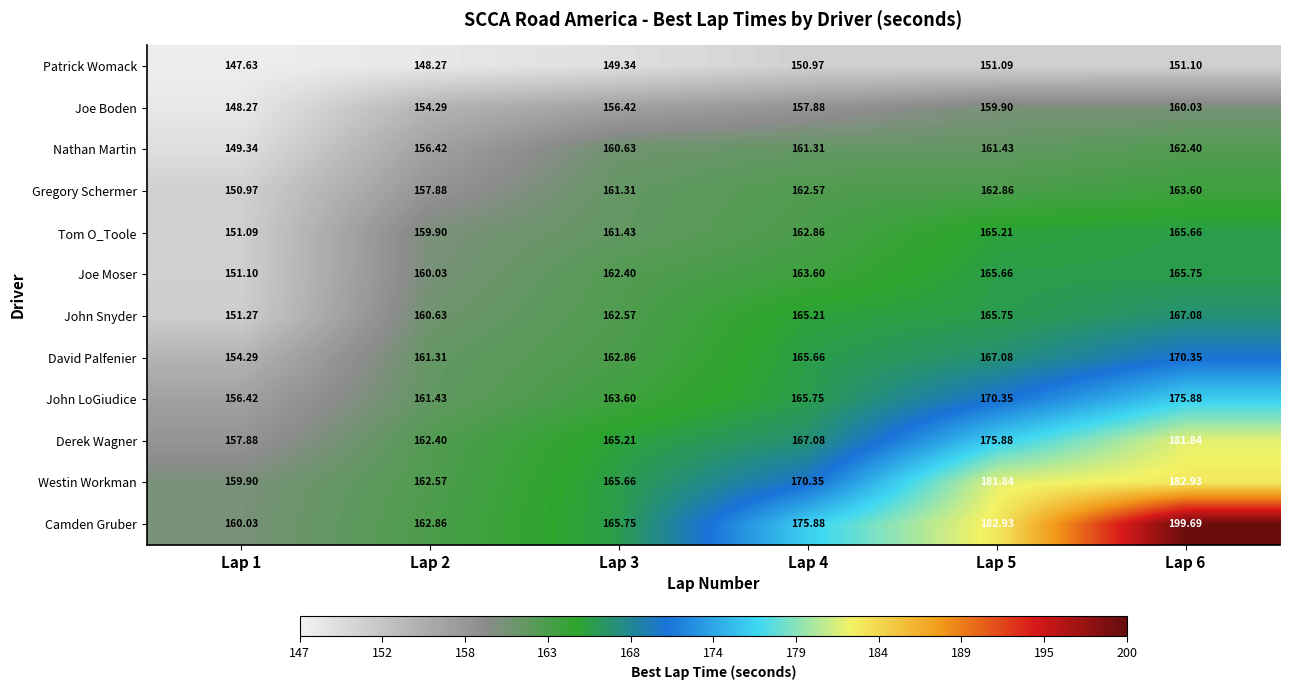

What is the smallest value displayed?

147.6